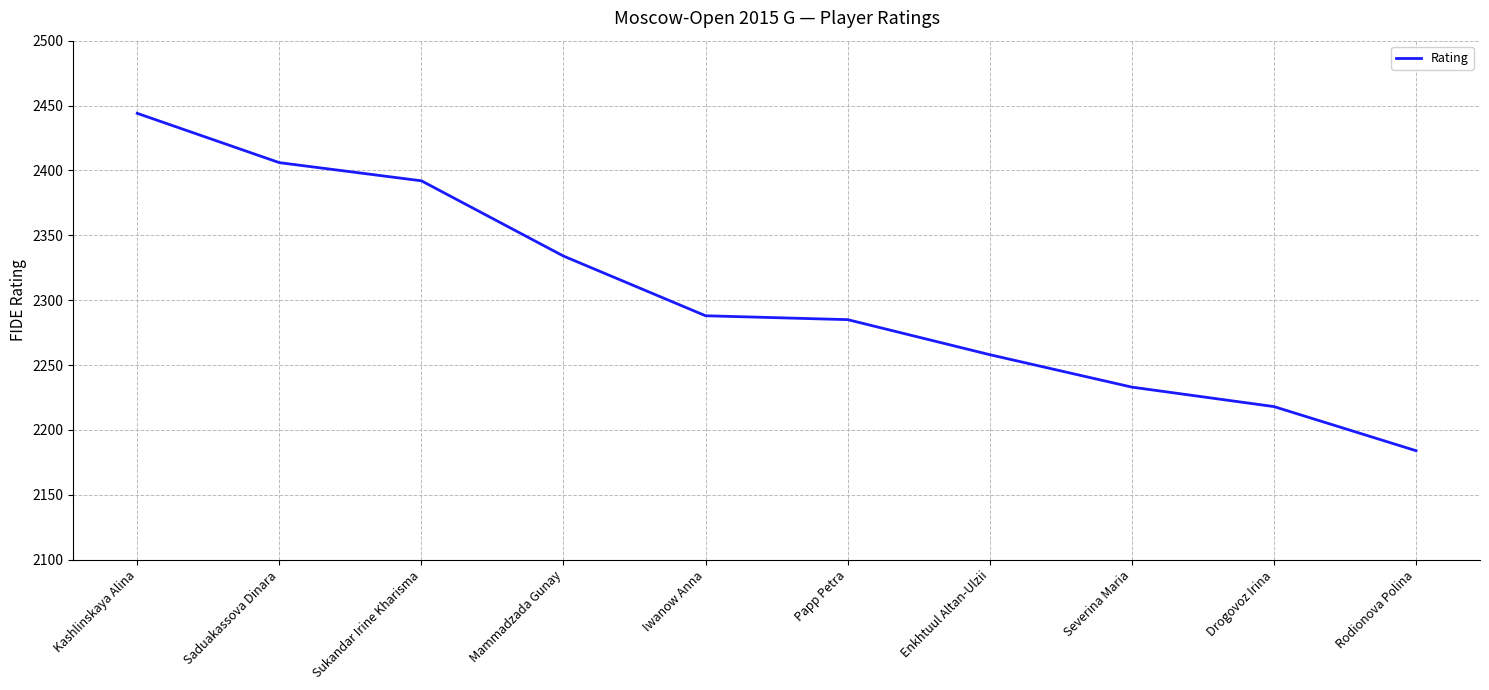

At which label does the data first exceed 2288?

Kashlinskaya Alina